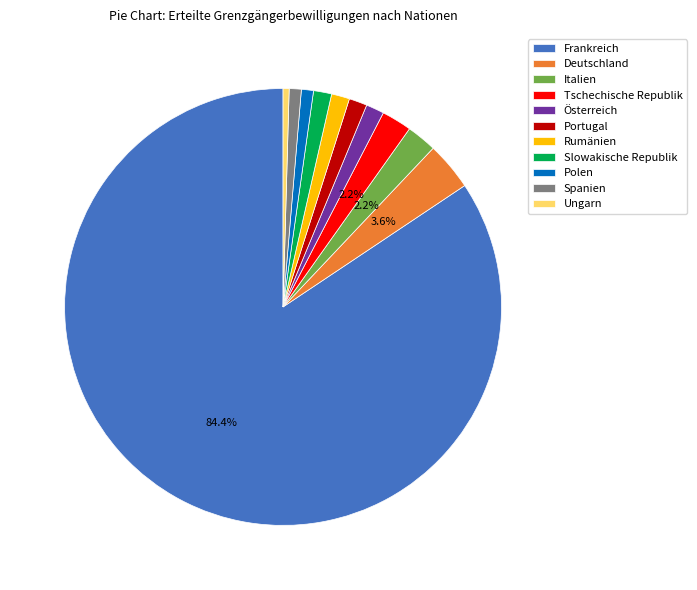

Is there any slice that represents more than half of the pie?

Yes